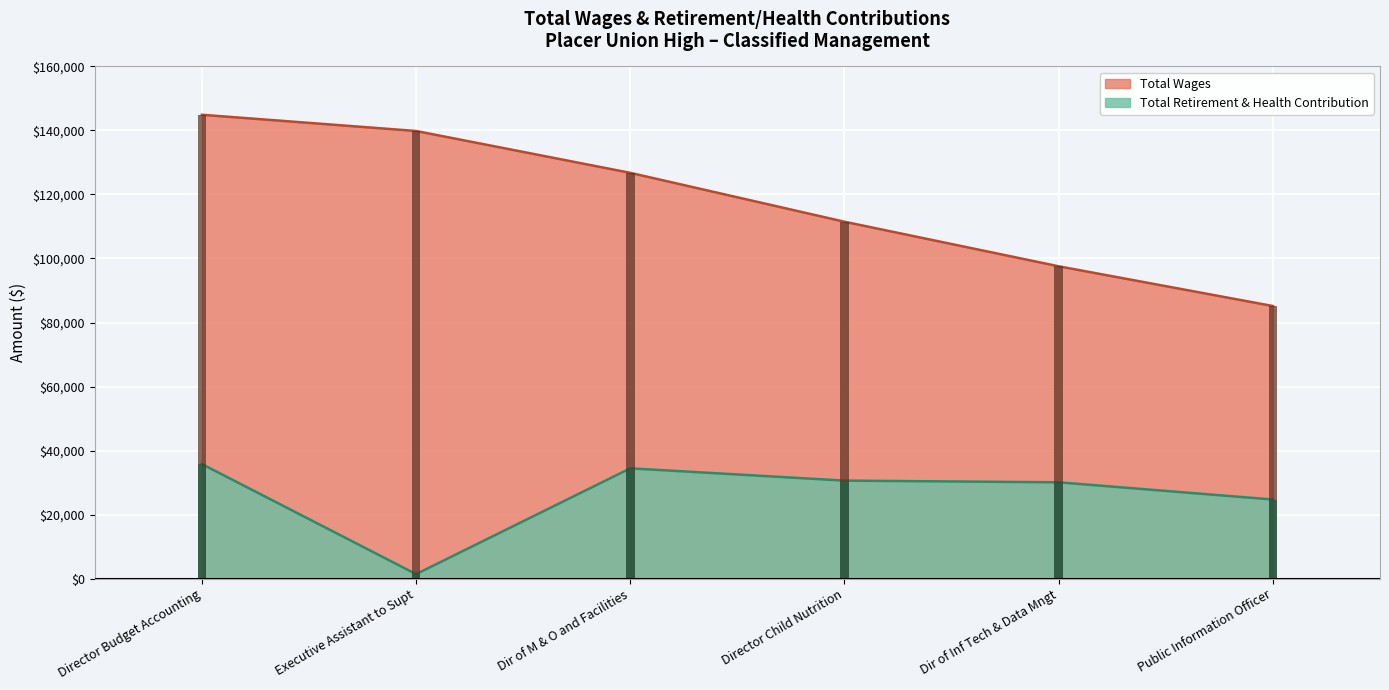

What is the average value of the Total Retirement & Health Contribution series?

26165